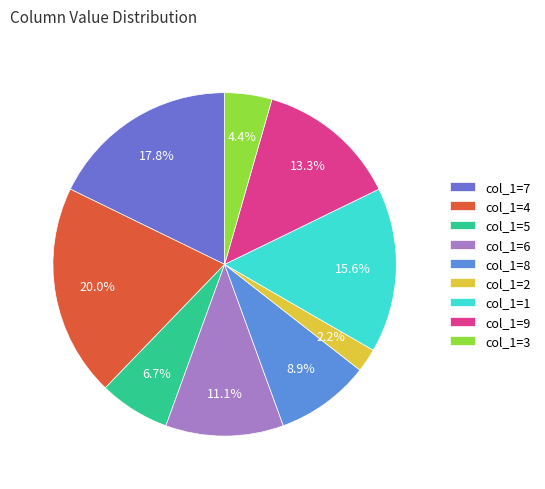

What is the ratio of the value at col_1=7 to the value at col_1=9?

1.3